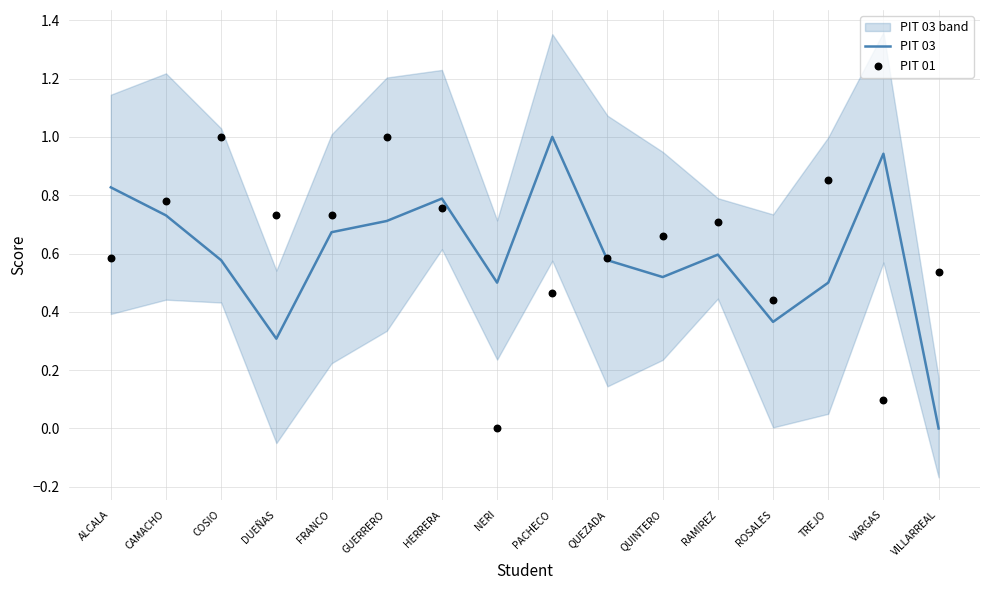

What is the total value across all series at HERRERA?

1.5